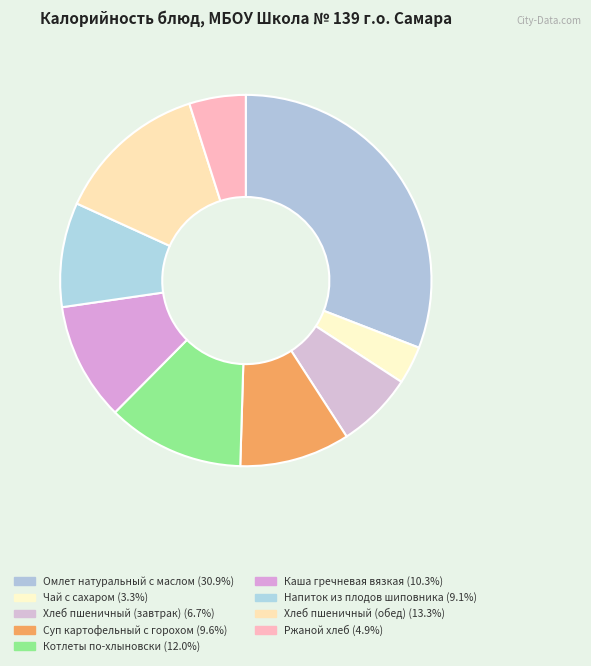

Does Напиток из плодов шиповника represent more than half of the total?

No